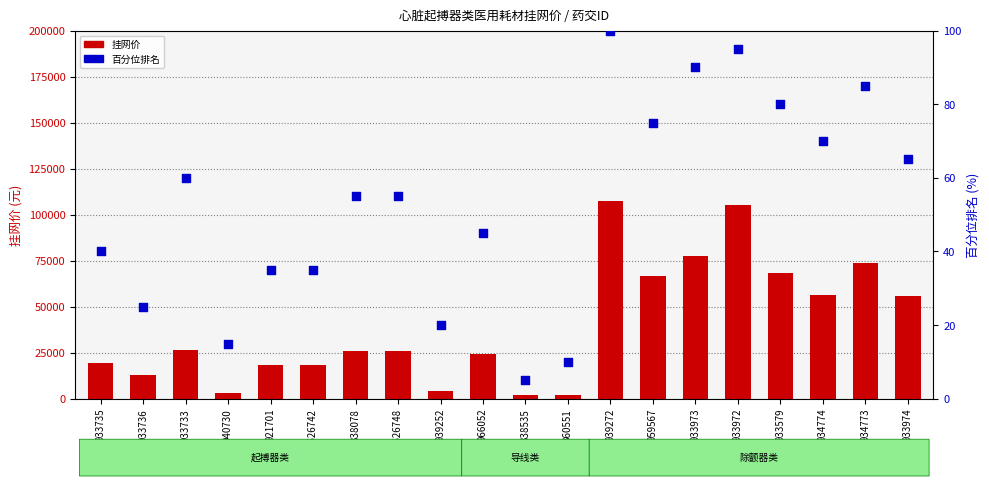

Which series contains the lowest Y value?

百分位排名